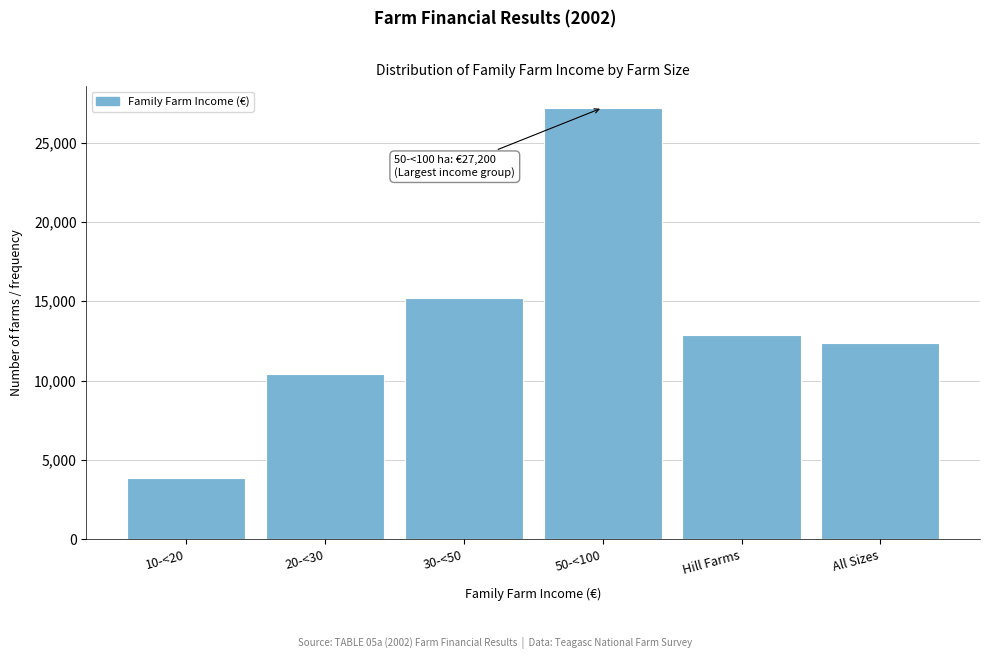

Reading left to right, transcribe all the data shown in this chart.

10-<20=3833	20-<30=10428	30-<50=15189	50-<100=27200	Hill Farms=12860	All Sizes=12354